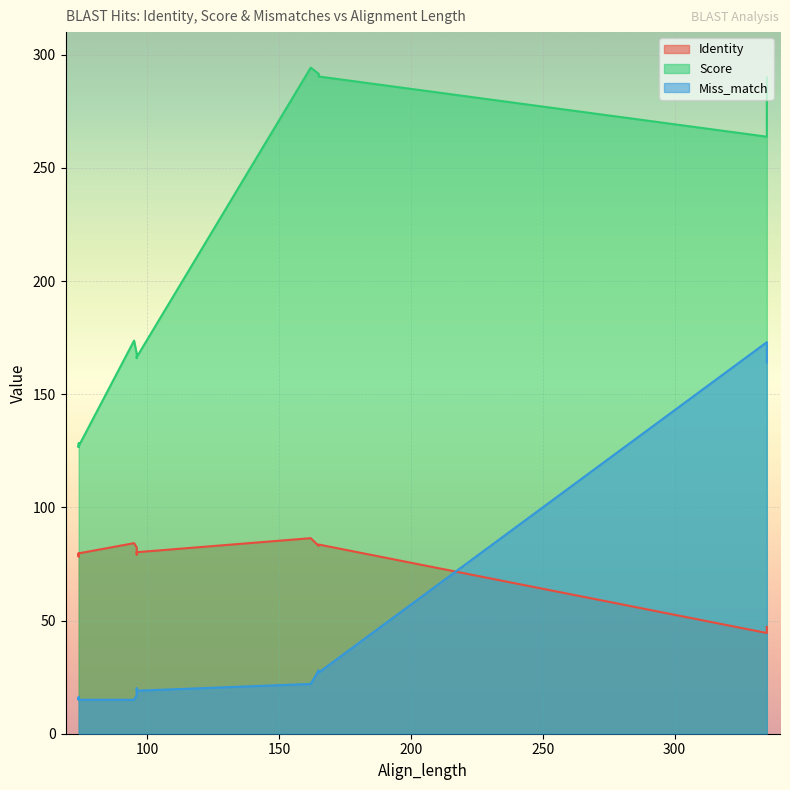

True or false: Miss_match and Score cross at least once.

False